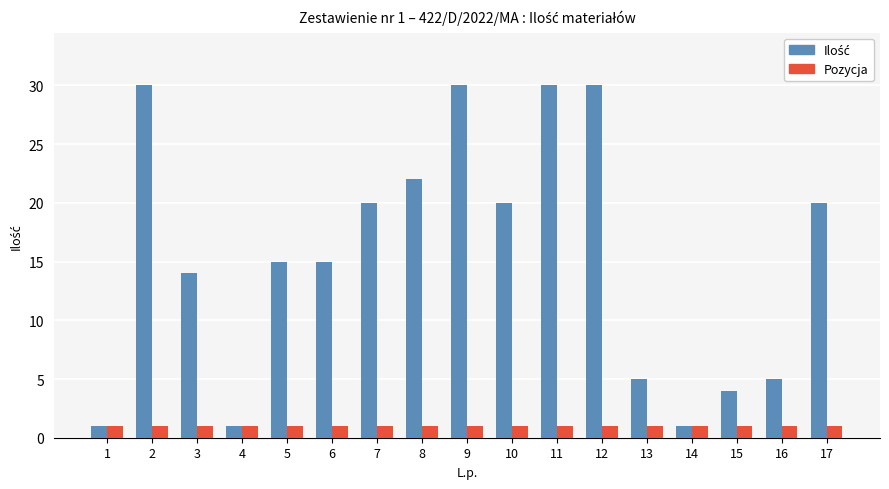

The Pozycja series shows 1 at 12. True or false?

True